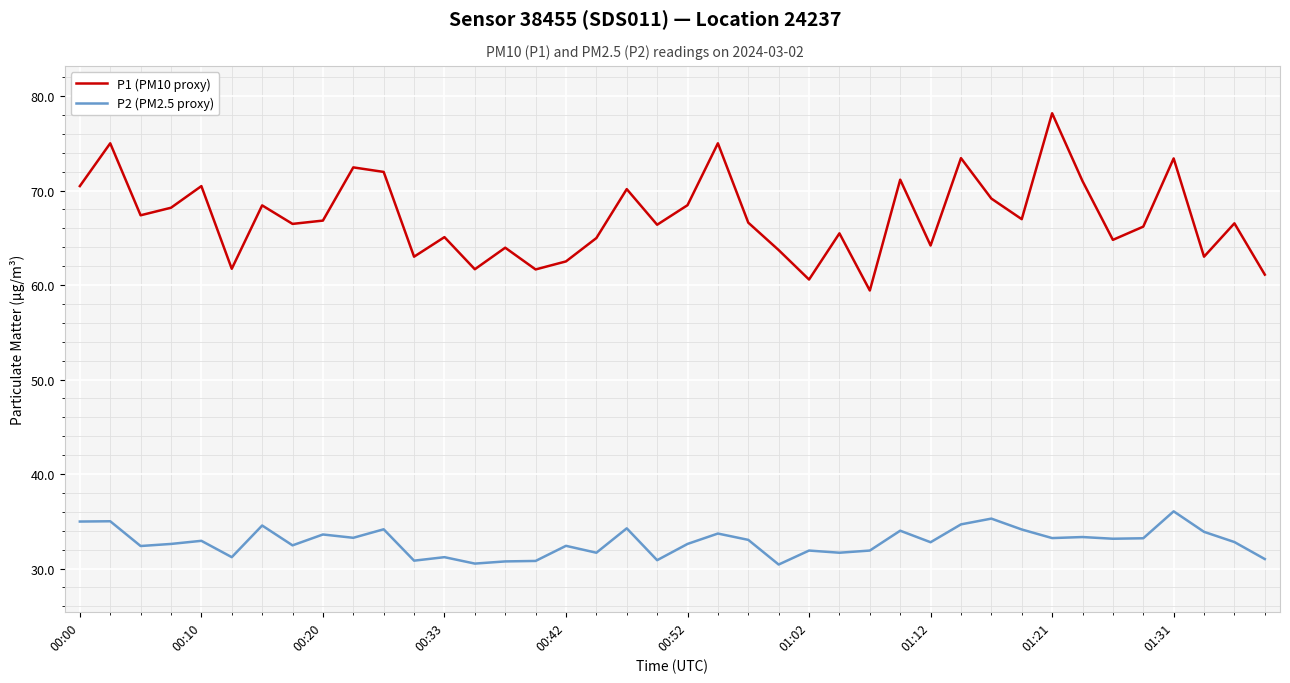

True or false: P1 (PM10 proxy) and P2 (PM2.5 proxy) intersect in this chart.

False